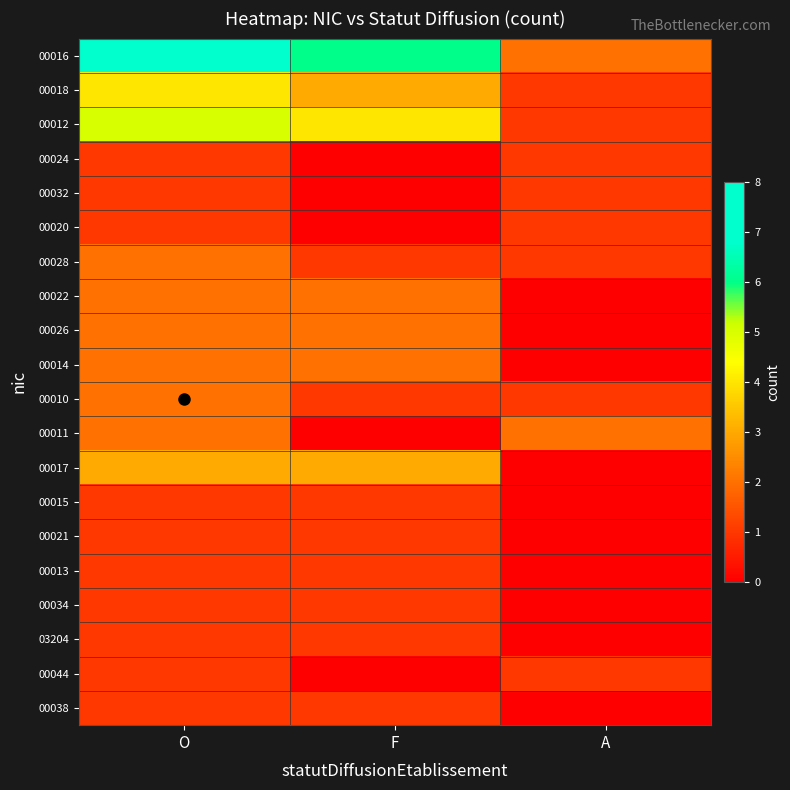

Rank the series by their maximum value, from lowest to highest.

00024, 00032, 00020, 00015, 00021, 00013, 00034, 03204, 00044, 00038, 00028, 00022, 00026, 00014, 00010, 00011, 00017, 00018, 00012, 00016